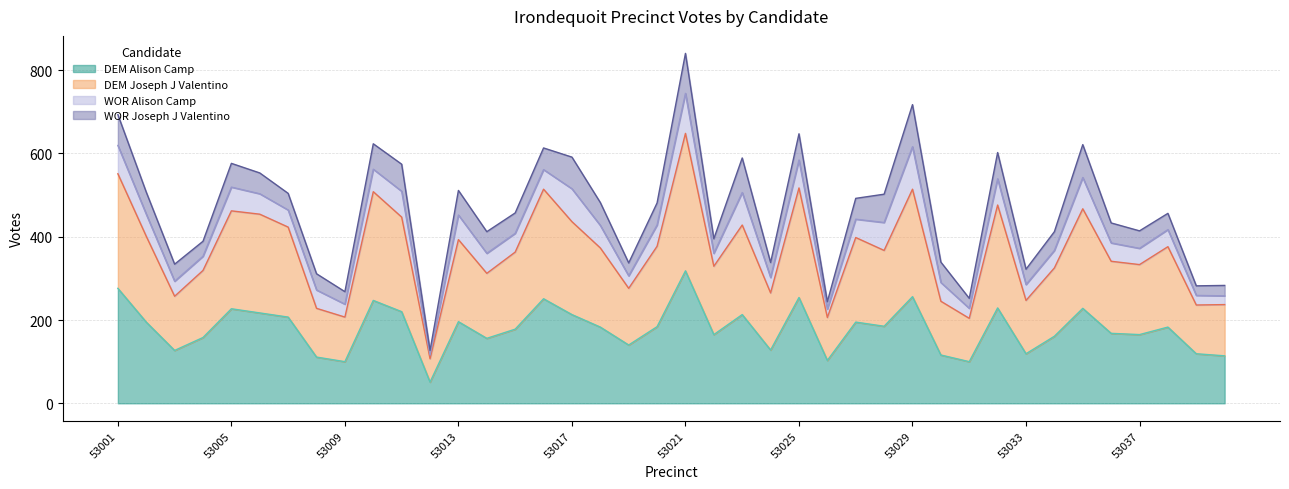

What is the minimum value for DEM Alison Camp?

51